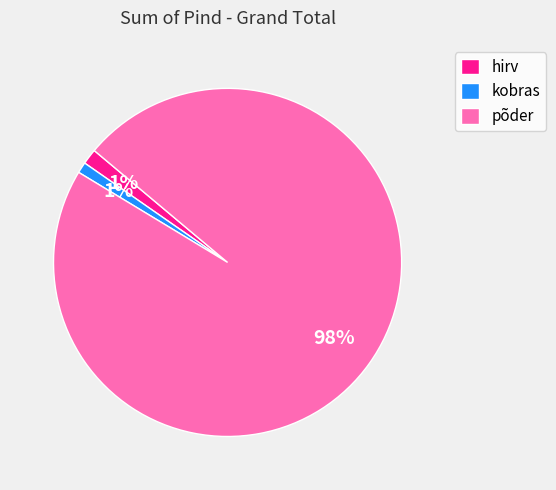

Is it true that hirv is 1% of the pie?

True